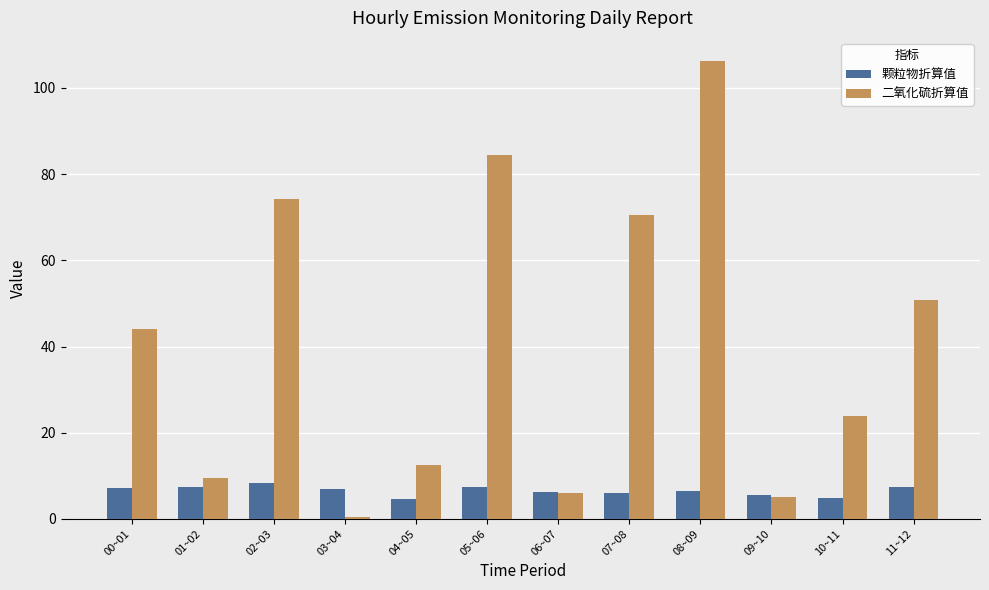

Which series has the widest spread of values?

二氧化硫折算值